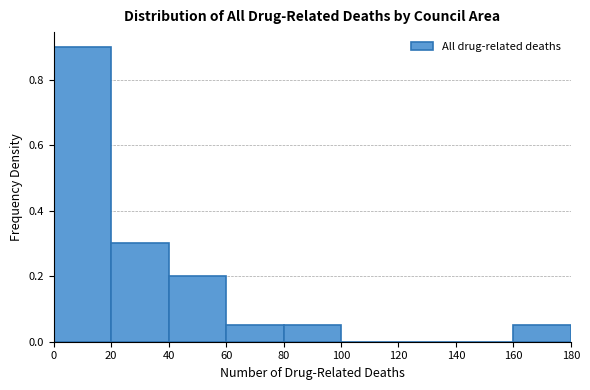

Reading left to right, transcribe this chart: for each bar, give the range it covers on the x-axis and its height. The values are not printed on the chart, so give them approximately, as read against the axis.

0 to 20: 0.90
20 to 40: 0.30
40 to 60: 0.20
60 to 80: 0.06
80 to 100: 0.06
100 to 120: 0
120 to 140: 0
140 to 160: 0
160 to 180: 0.06